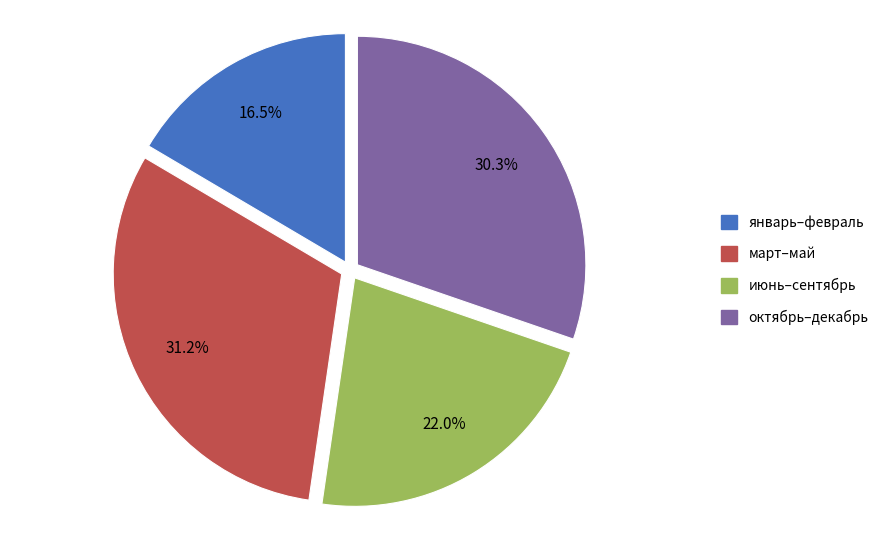

Approximately how many times larger is the value at июнь–сентябрь compared to январь–февраль?

1.3